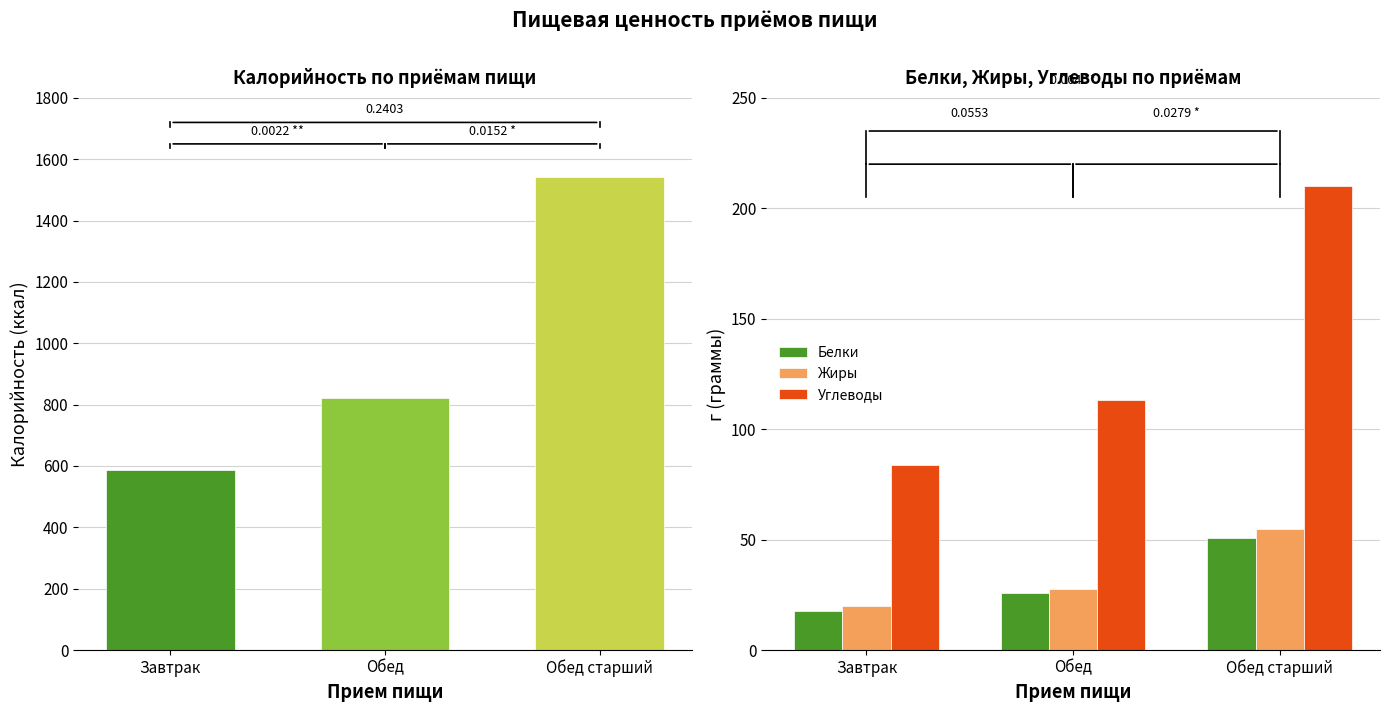

What is the difference between the highest and lowest values at Завтрак?

65.8